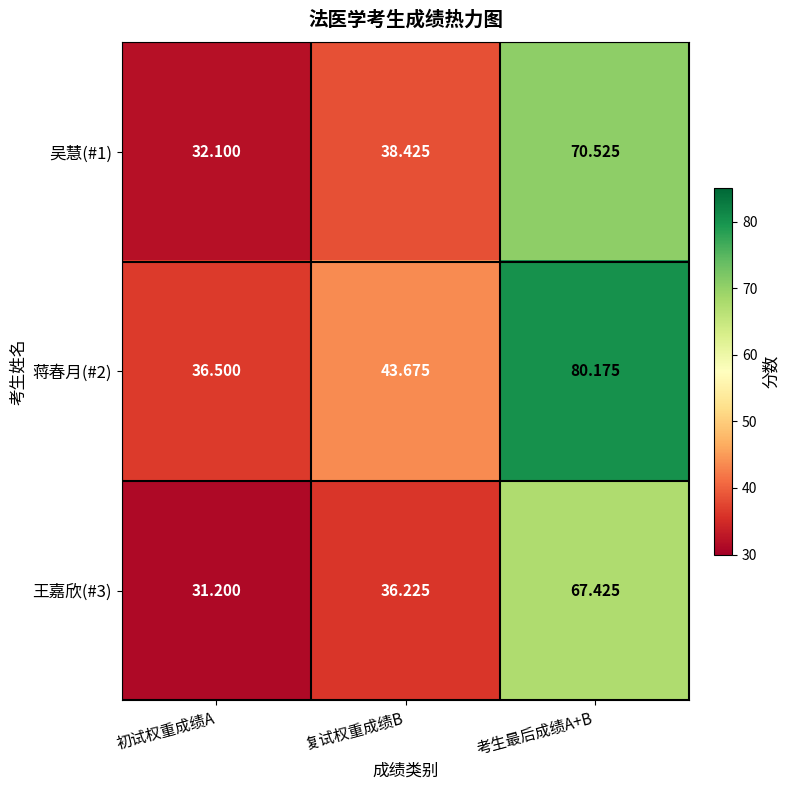

At which label is 王嘉欣(#3) closest to 49?

复试权重成绩B